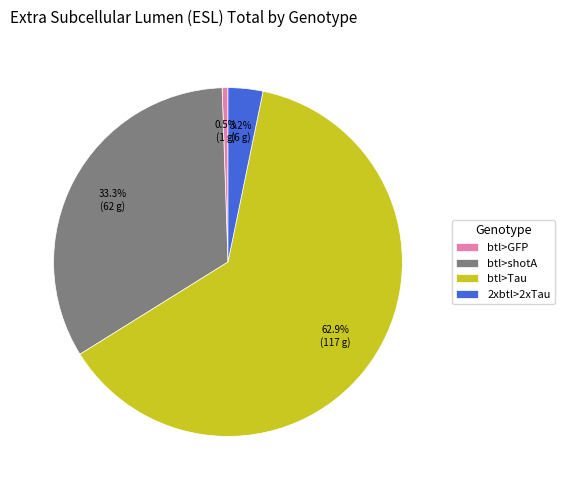

To the nearest percent, what portion does 2xbtl>2xTau represent?

3%